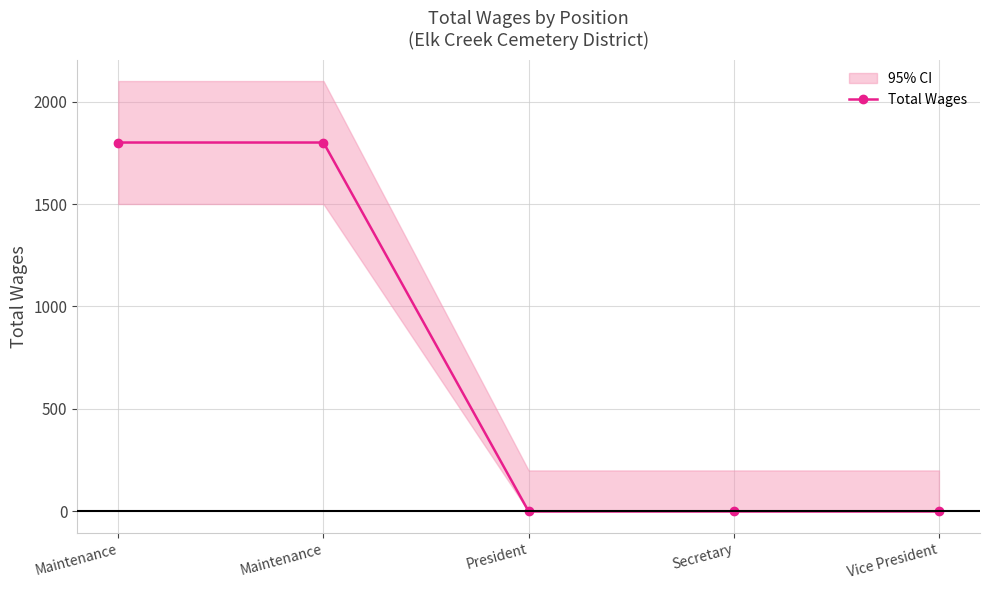

Rank the categories by value from highest to lowest.

Maintenance, Maintenance, President, Secretary, Vice President